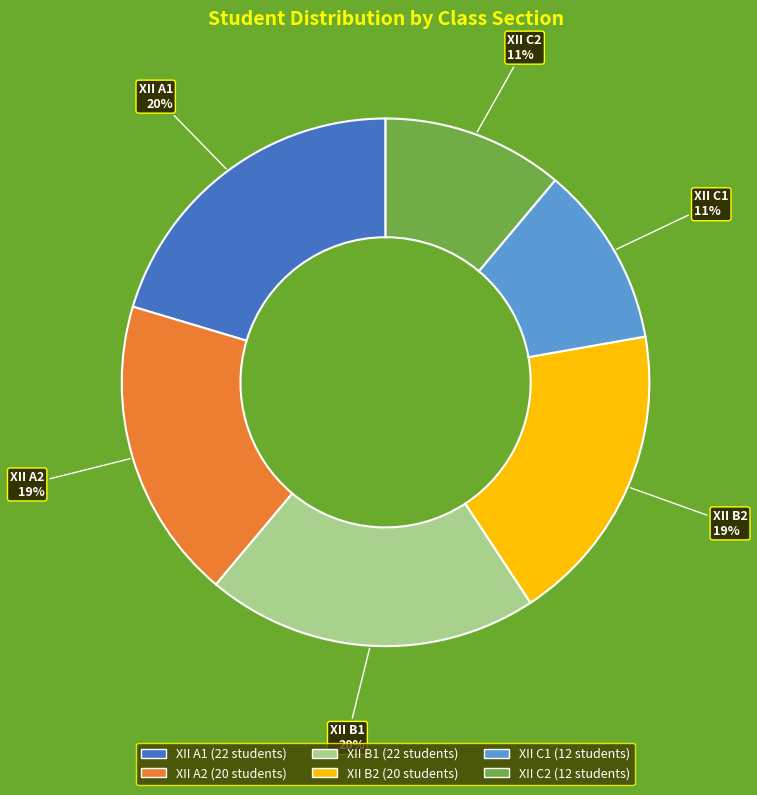

Is XII C1 the majority of the pie?

No